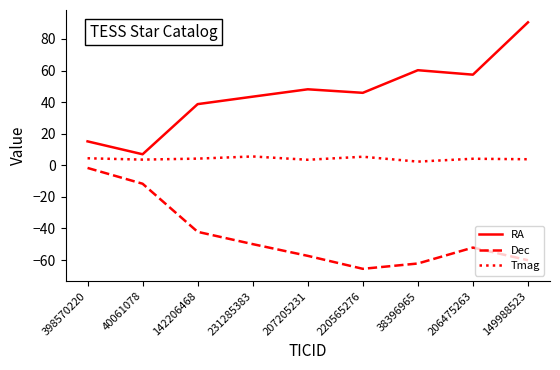

What is the maximum value shown in the chart?

90.5